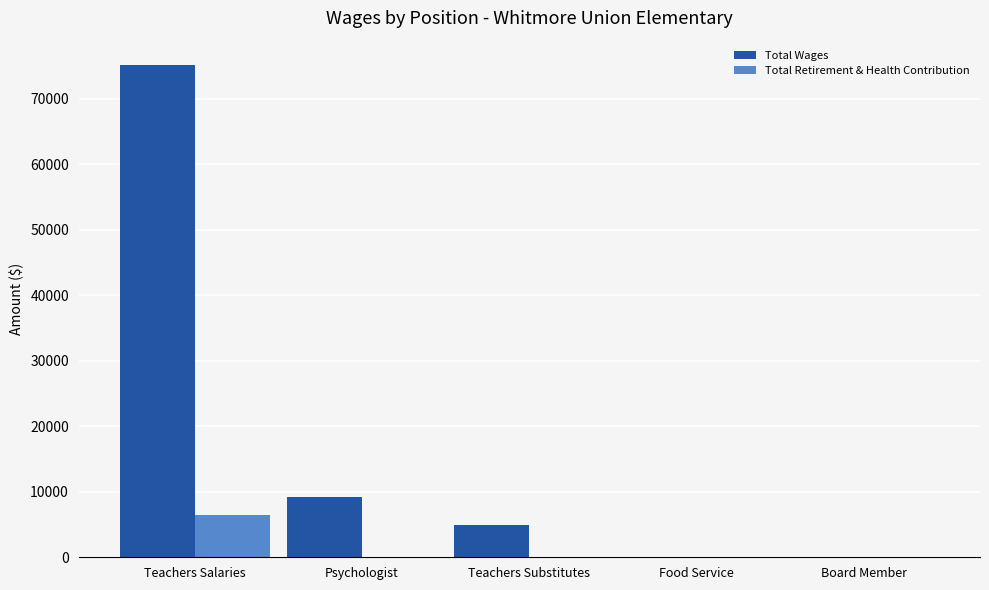

Is it true that Total Retirement & Health Contribution equals -4151 at Psychologist?

False